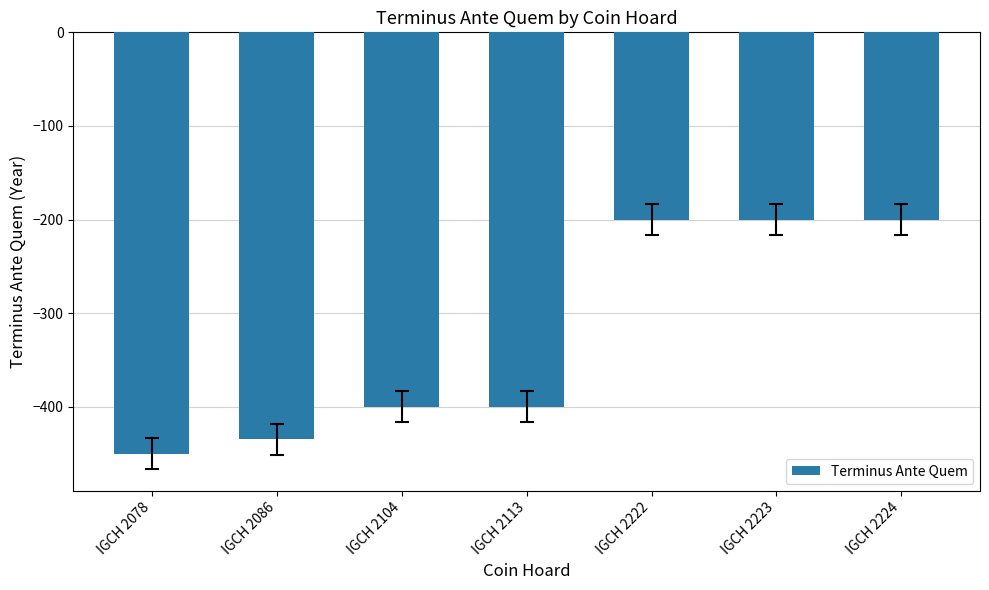

The chart shows a value of -136 at IGCH 2104. True or false?

False